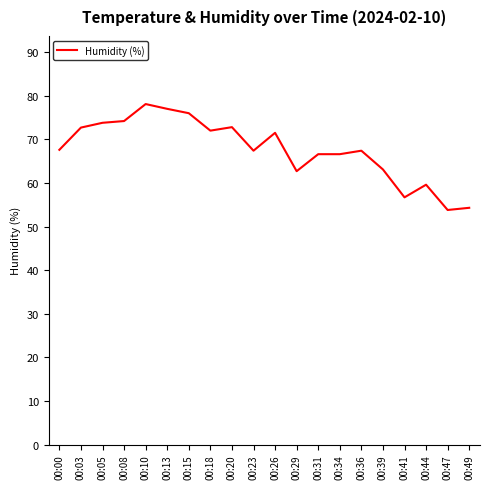

What is the change in value from 00:00 to 00:20?

+5.2